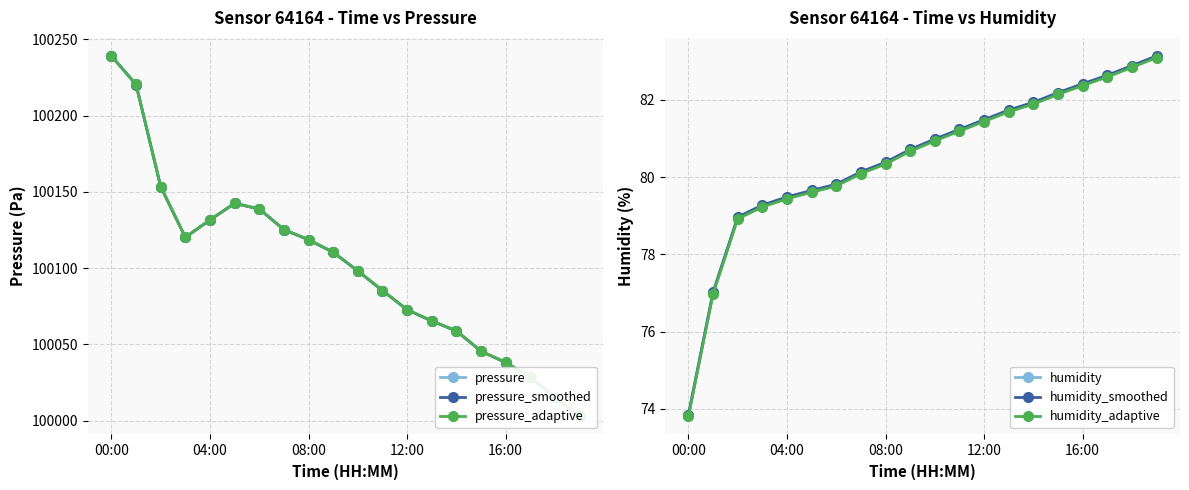

How many lines are shown in the chart?

6